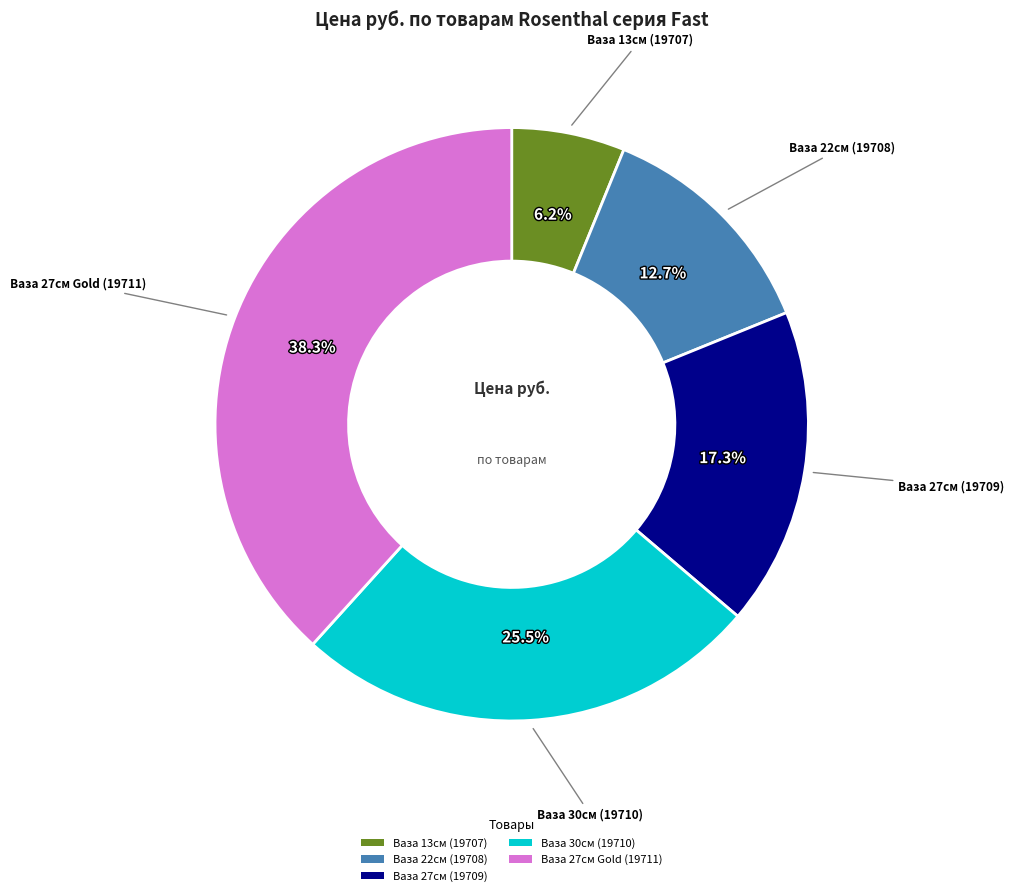

The Ваза 22см (19708) slice represents 13% of the pie. True or false?

True